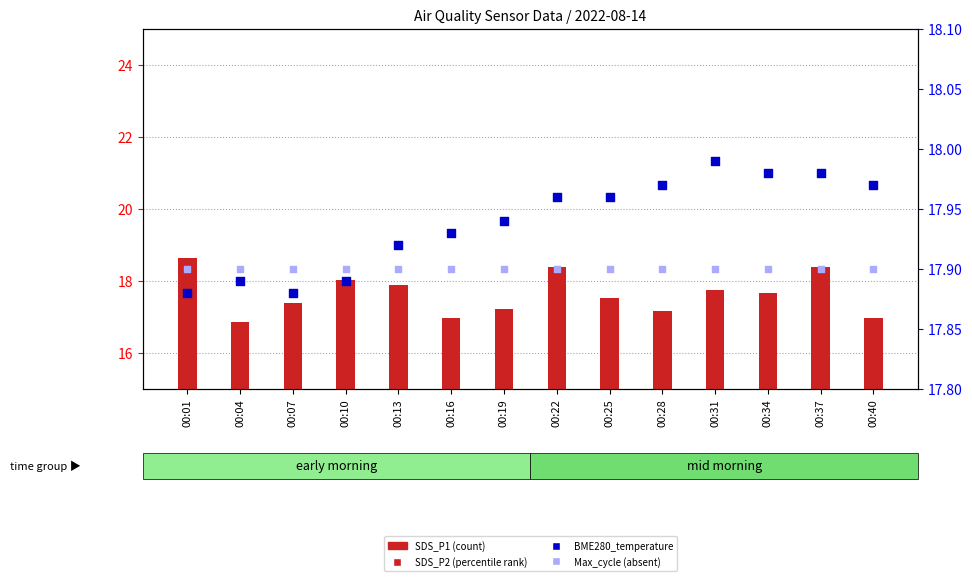

Which series contains the lowest Y value?

SDS_P2 (percentile rank)